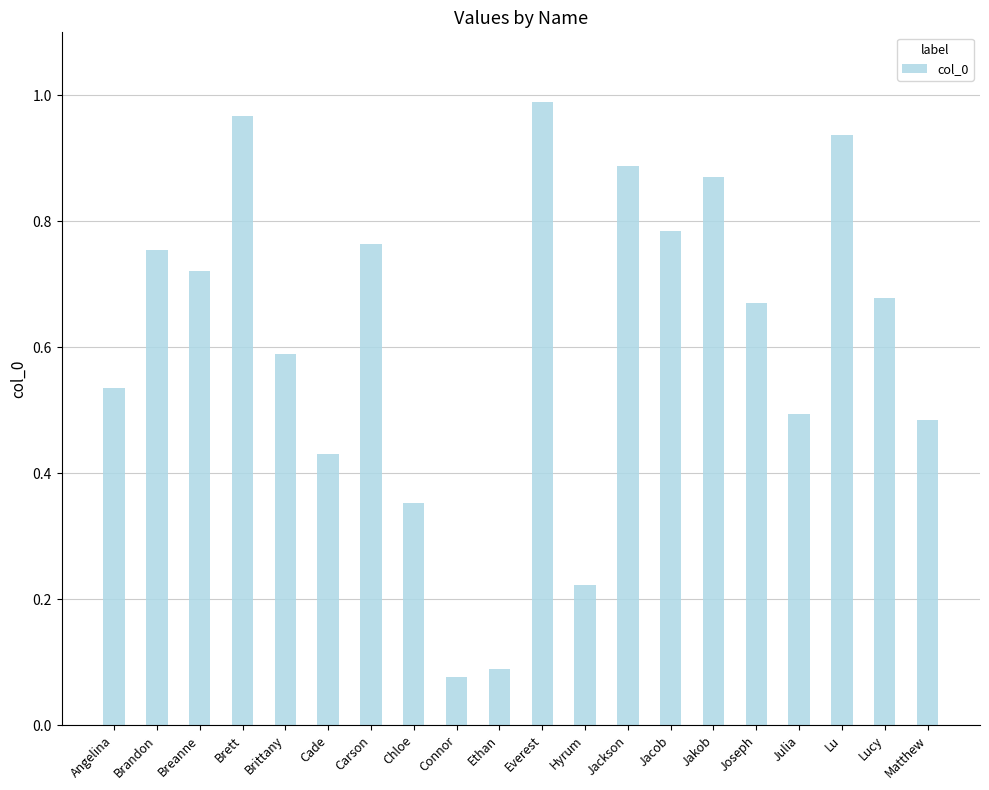

Is it true that the value at Jacob is 1.3?

False